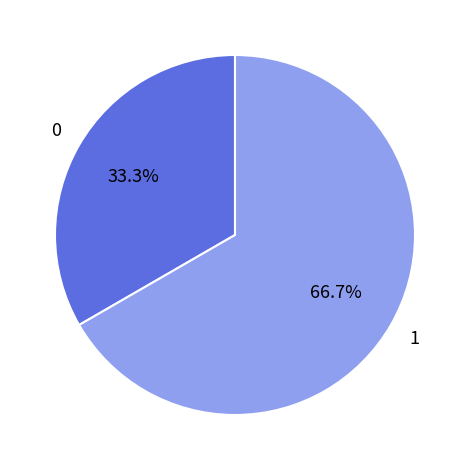

Does any single category account for the majority?

Yes